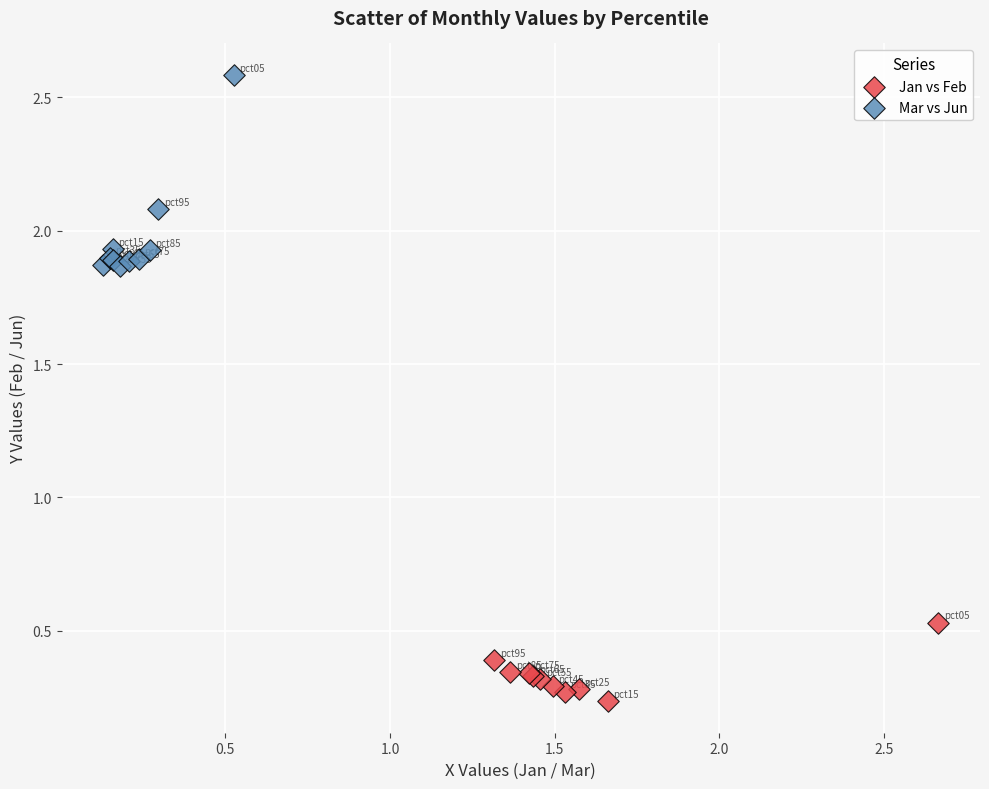

Which series has the largest Y range (max minus min)?

Mar vs Jun